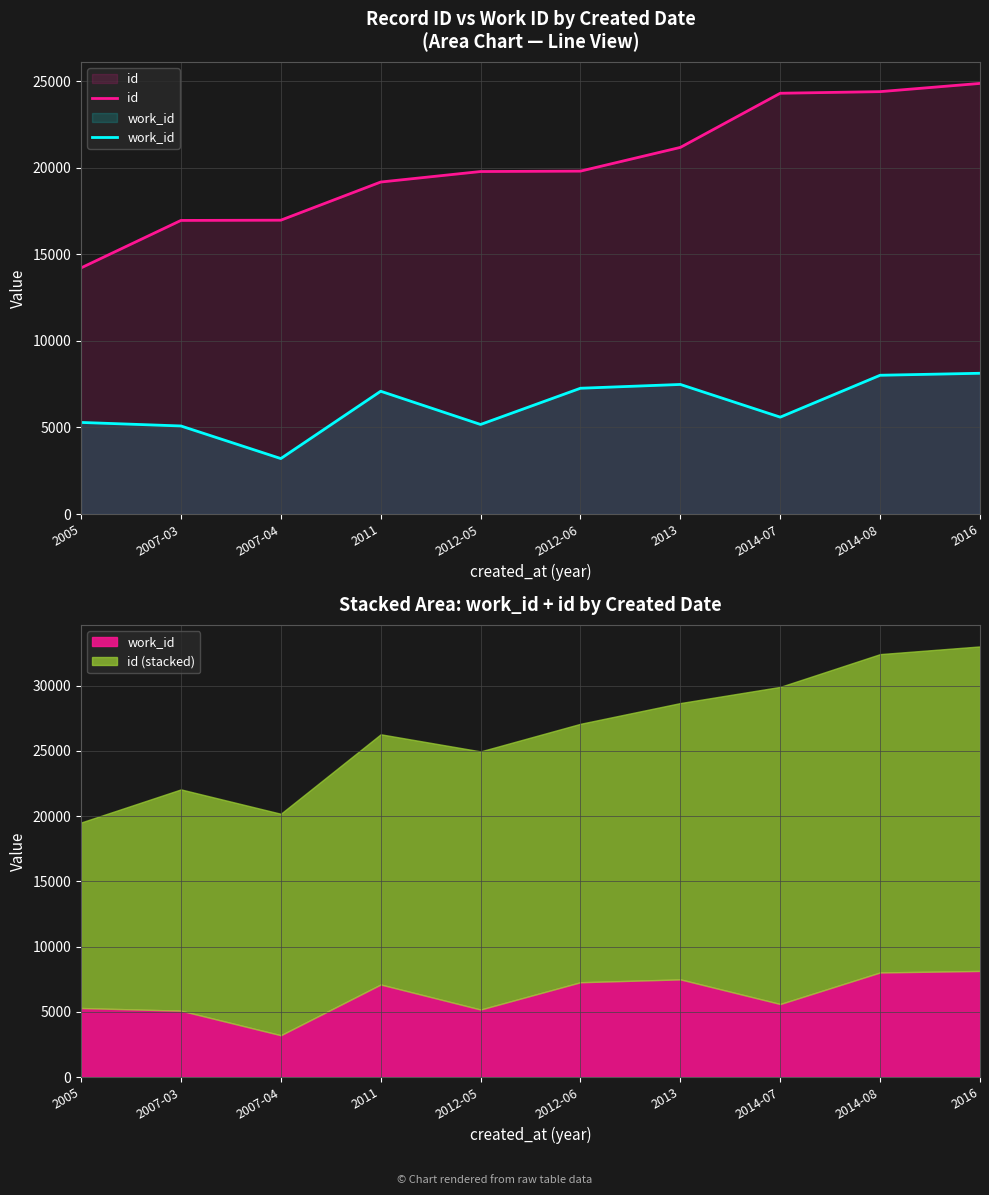

What is the approximate value of work_id at 2012-06, to the nearest 10?

7270